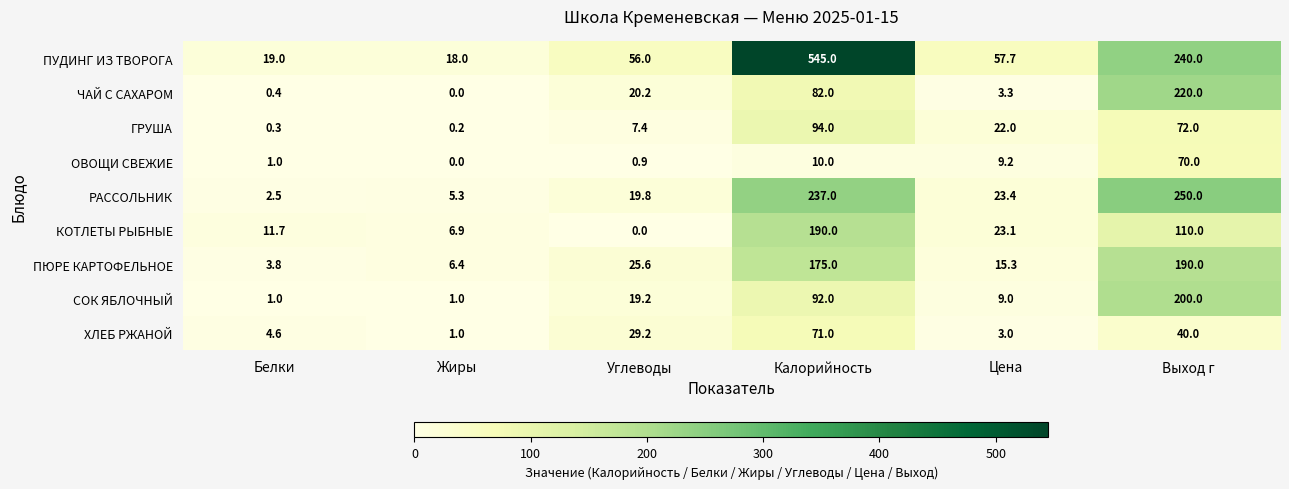

Is it true that КОТЛЕТЫ РЫБНЫЕ equals 122.0 at Калорийность?

False